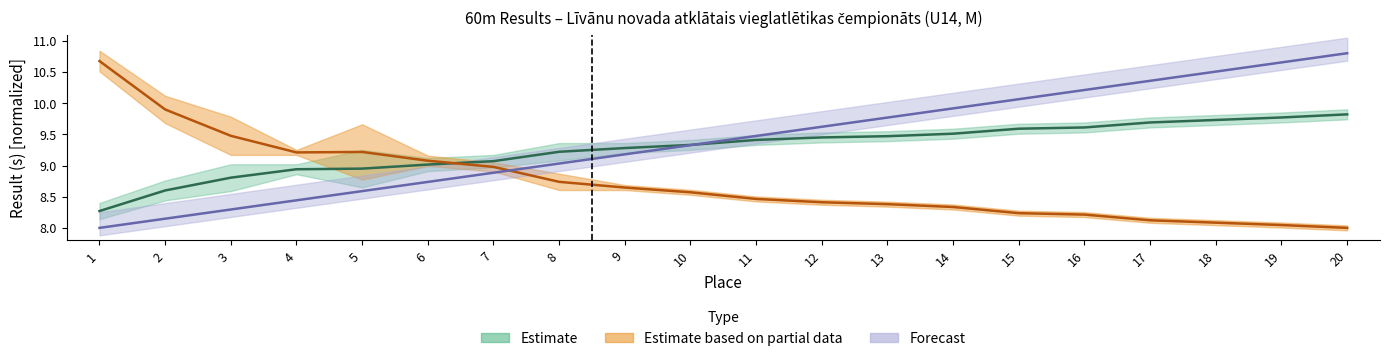

The value of Result_center at 4 is 8.9. True or false?

True